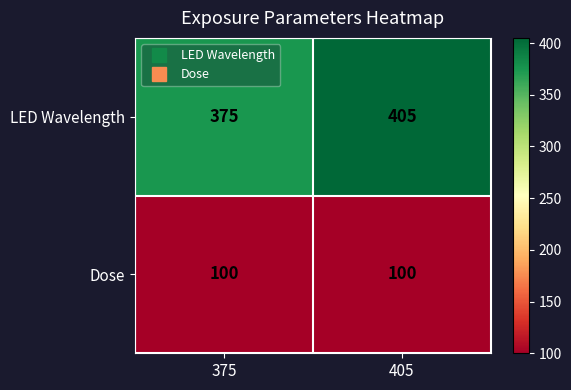

Reading right to left, transcribe all the data shown in this chart.

LED Wavelength: 405	375
Dose: 100	100